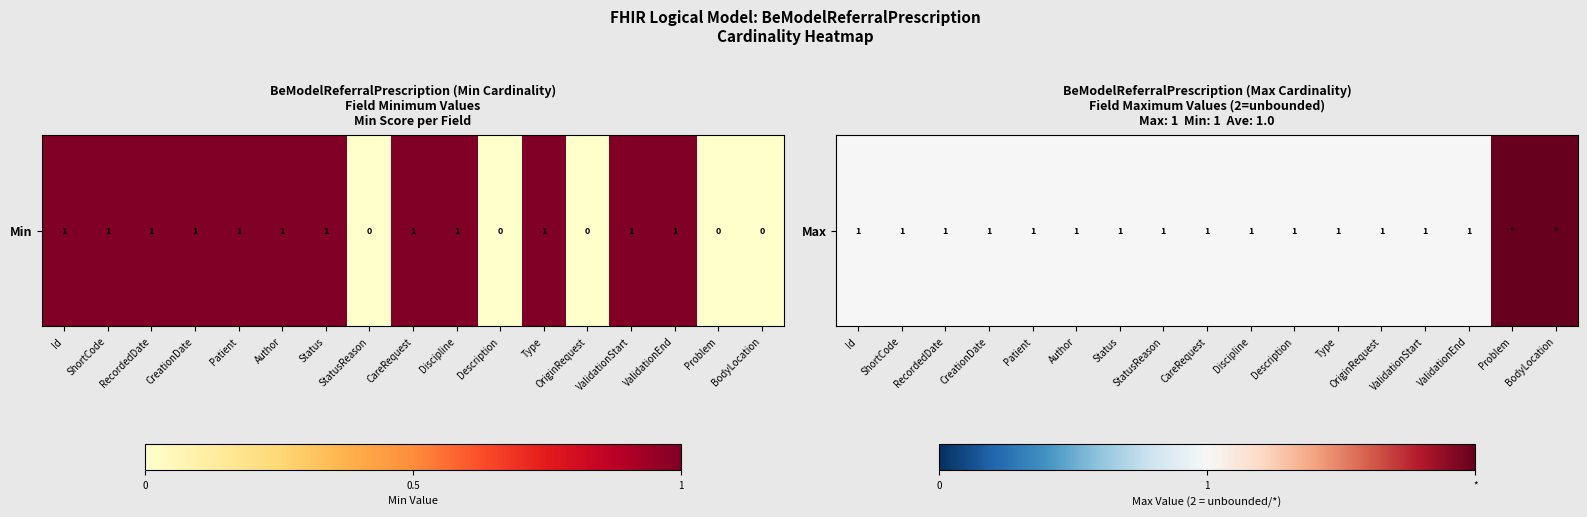

What is the difference between the values at Author and BodyLocation?

1